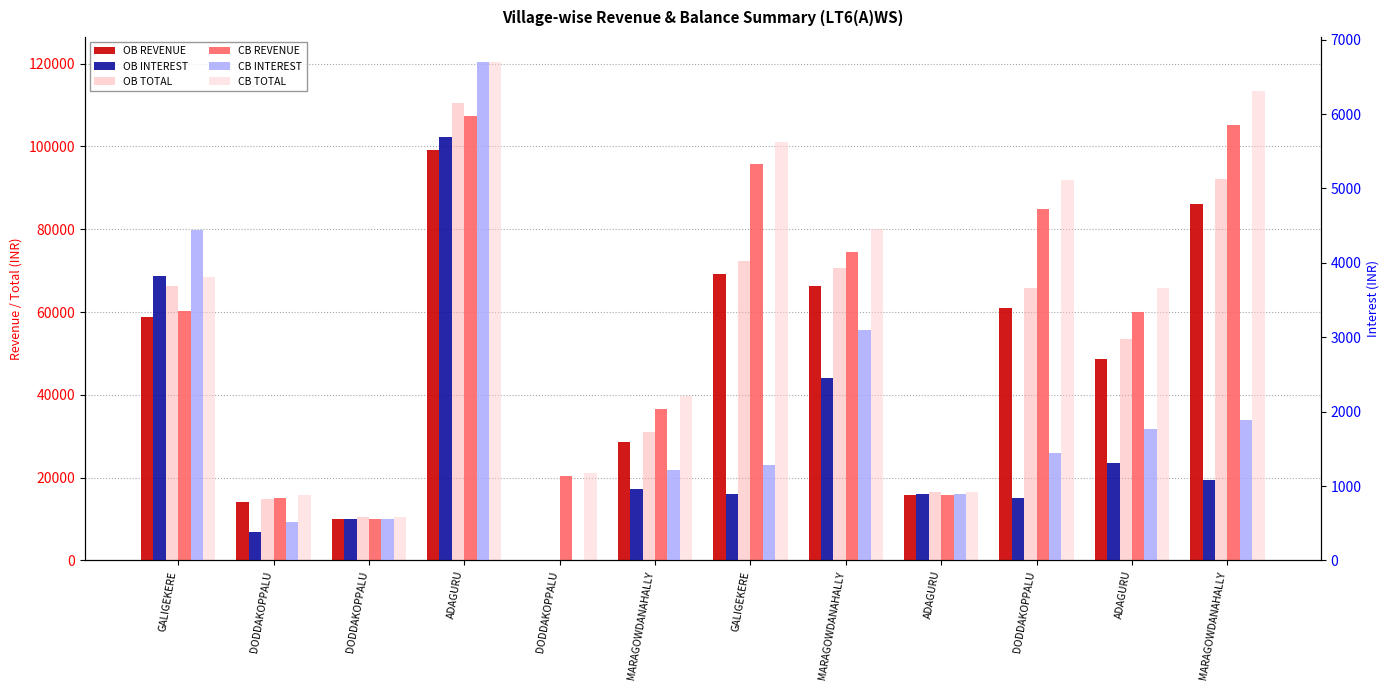

Which series changed the most between GALIGEKERE and ADAGURU?

CB TOTAL